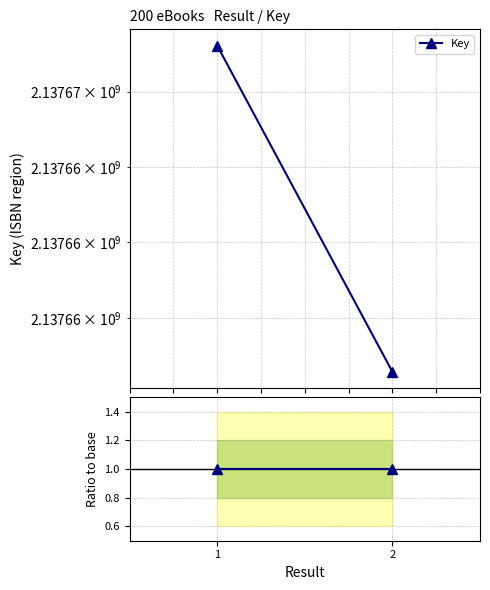

Reading left to right, what are all the values shown in this chart?

Key: 2137666608.0	2137662283.0
Ratio to base: 1.0	1.0